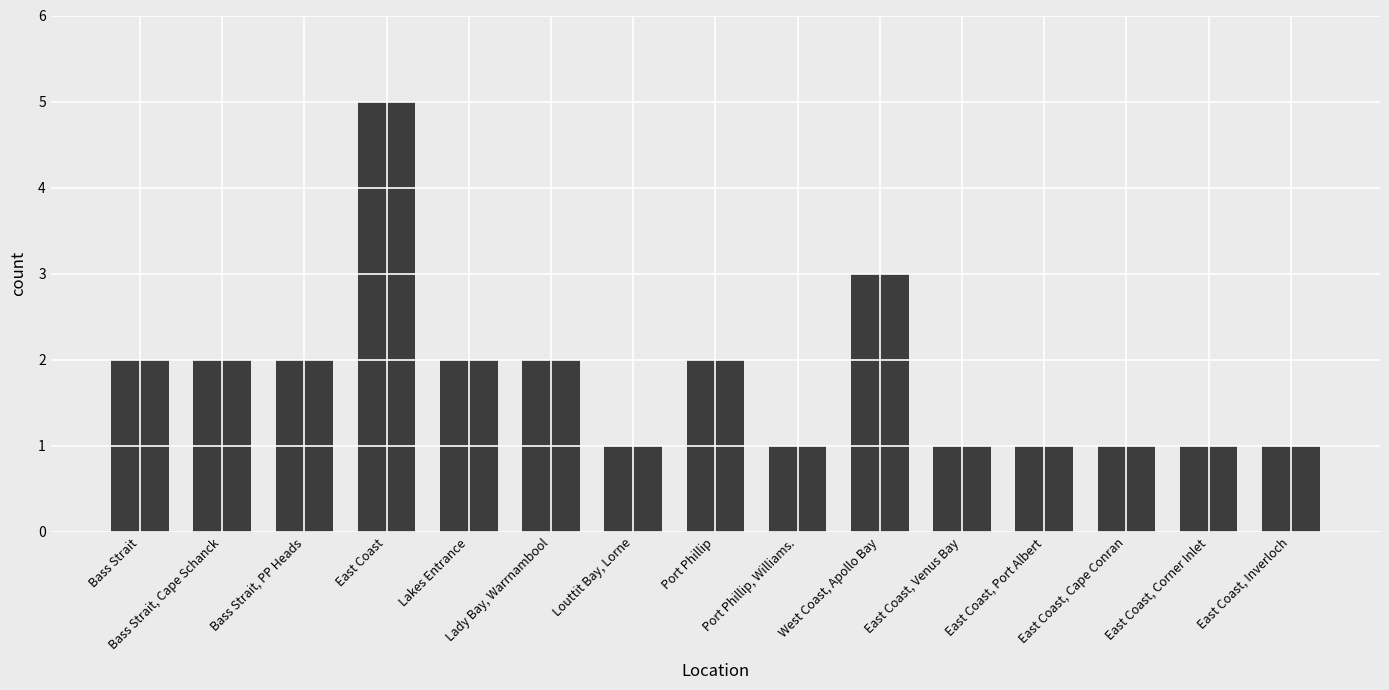

Reading left to right, extract all data points from this chart.

Bass Strait=2	Bass Strait, Cape Schanck=2	Bass Strait, PP Heads=2	East Coast=5	Lakes Entrance=2	Lady Bay, Warrnambool=2	Louttit Bay, Lorne=1	Port Phillip=2	Port Phillip, Williams.=1	West Coast, Apollo Bay=3	East Coast, Venus Bay=1	East Coast, Port Albert=1	East Coast, Cape Conran=1	East Coast, Corner Inlet=1	East Coast, Inverloch=1